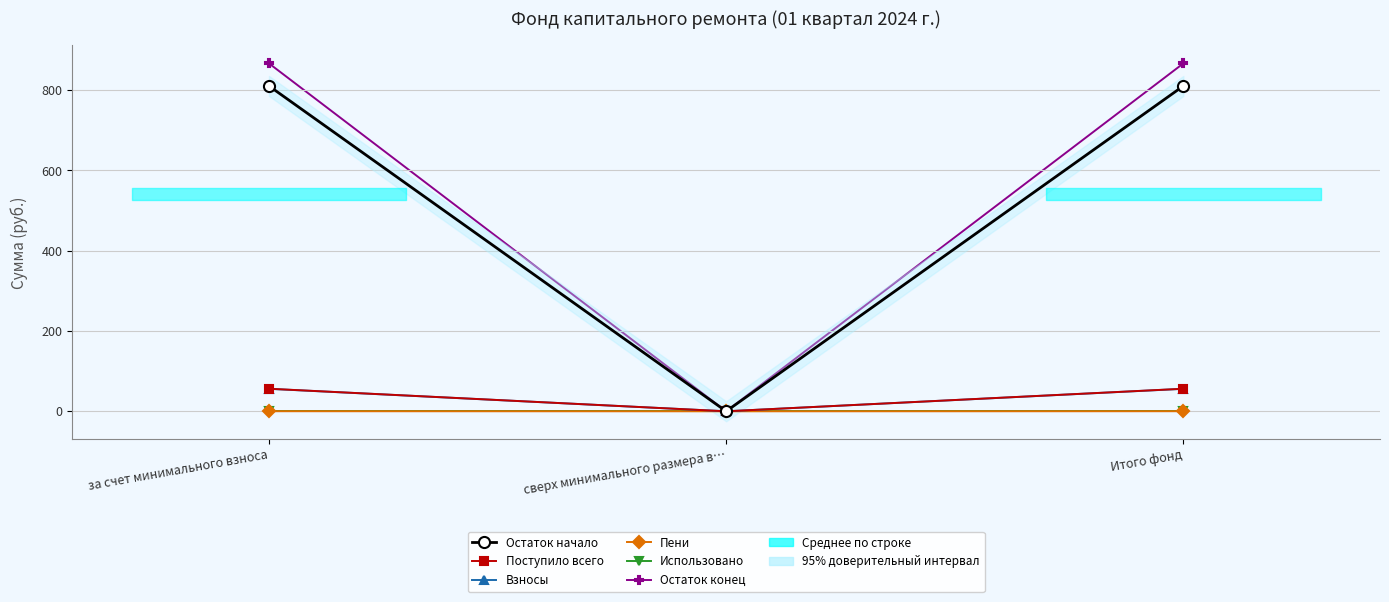

What is the label of the 2nd point from the right?

сверх минимального размера в…